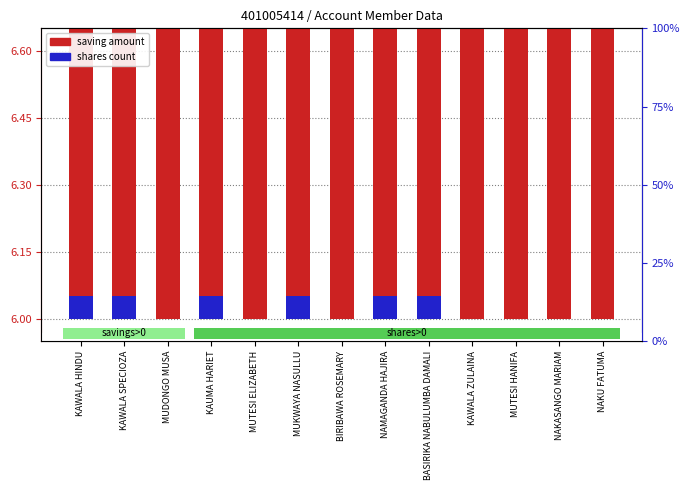

Which series has the widest spread of values?

saving